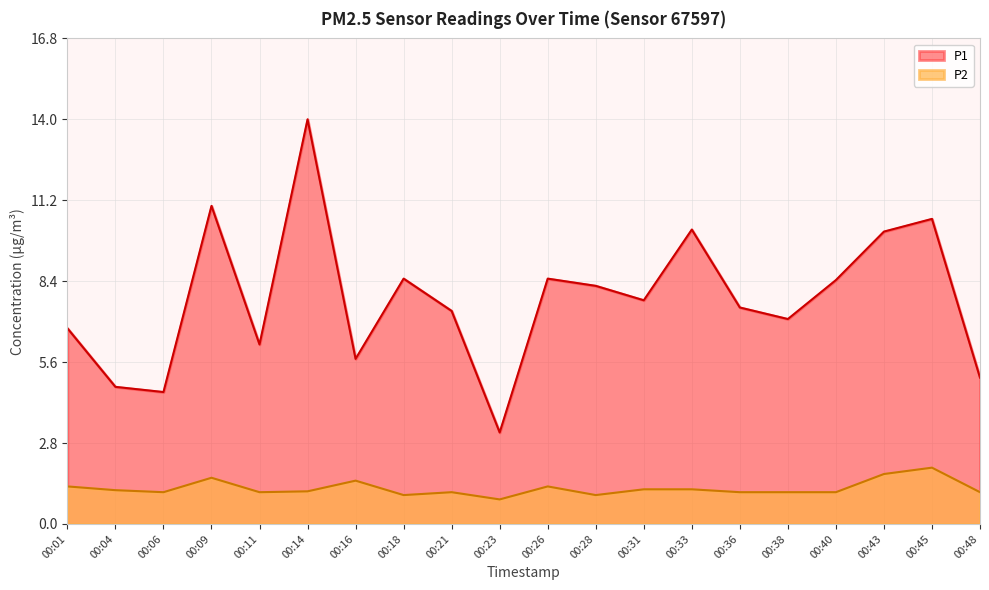

True or false: P2 and P1 cross at least once.

False